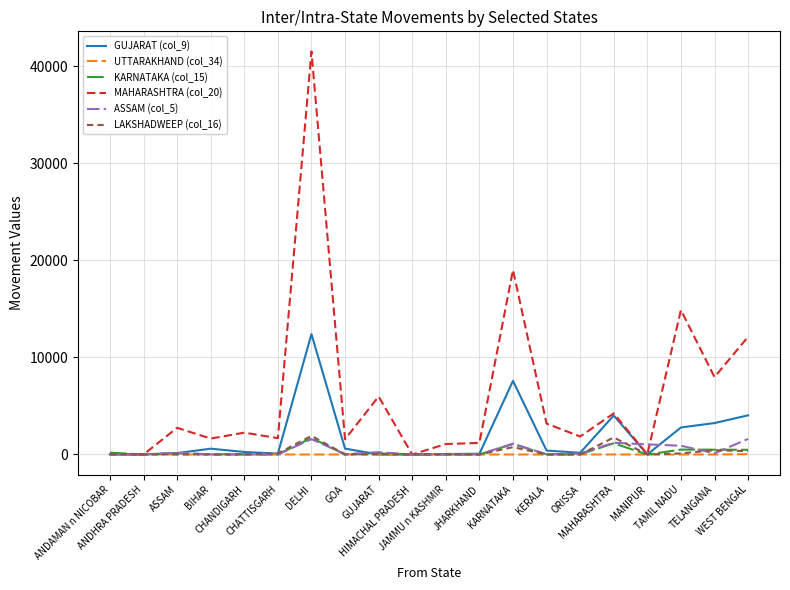

What is the greatest value displayed?

41541.9